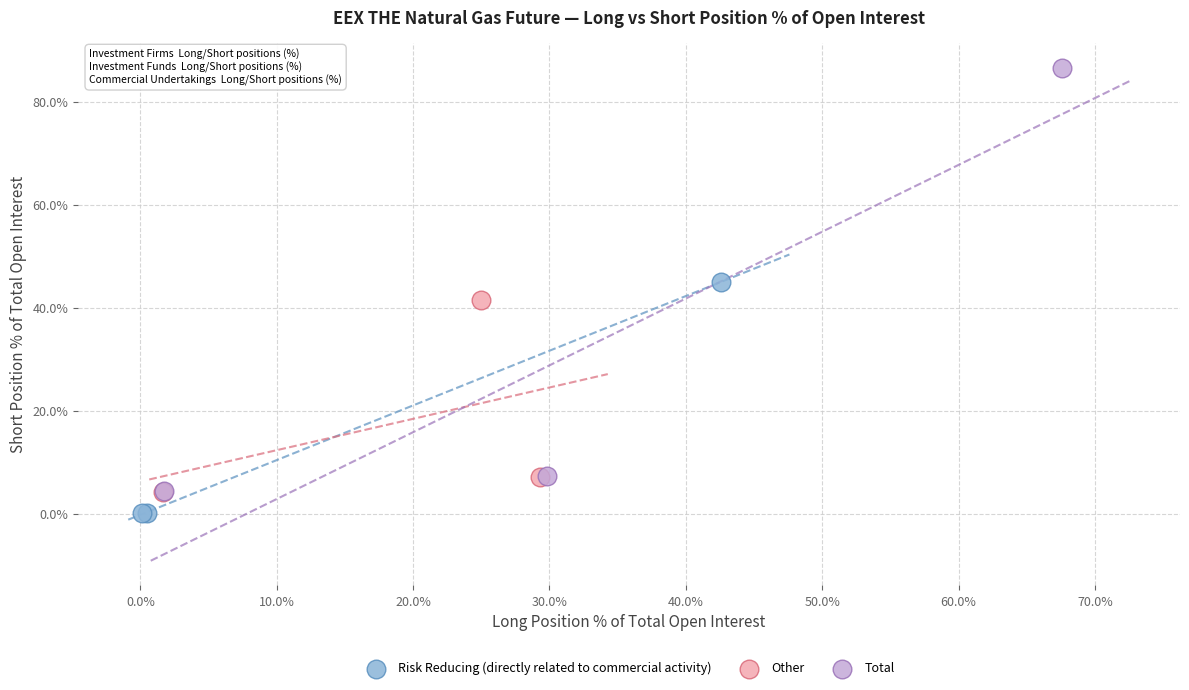

Which series has the widest spread of Y values?

Total